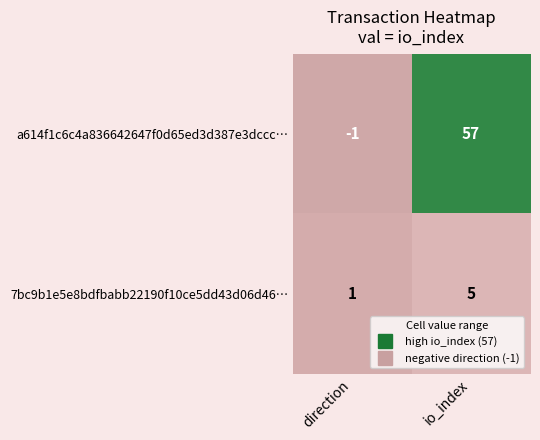

What is the average value of the 7bc9b1e5e8bdfbabb22190f10ce5dd43d06d46… series?

3